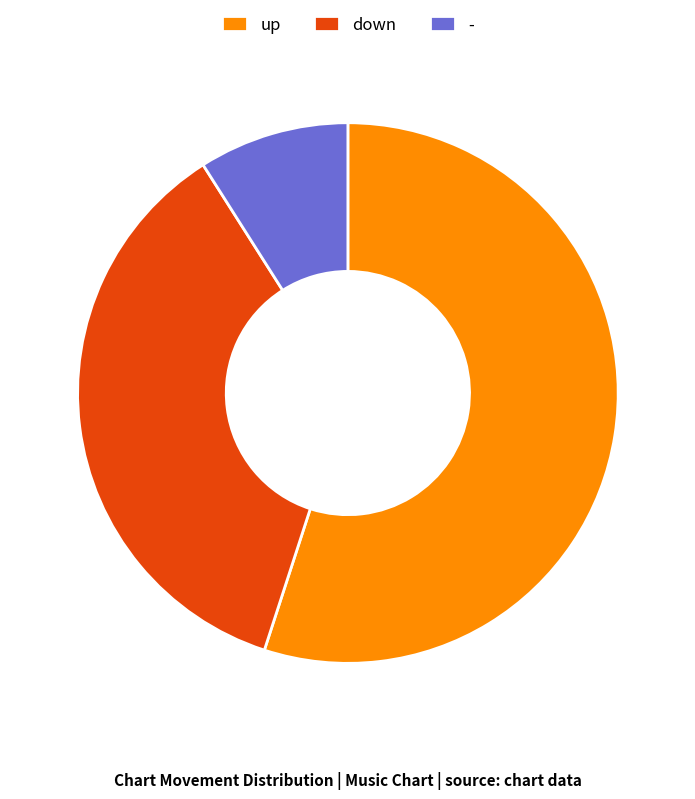

Approximately how many times larger is the value at up compared to down?

1.5